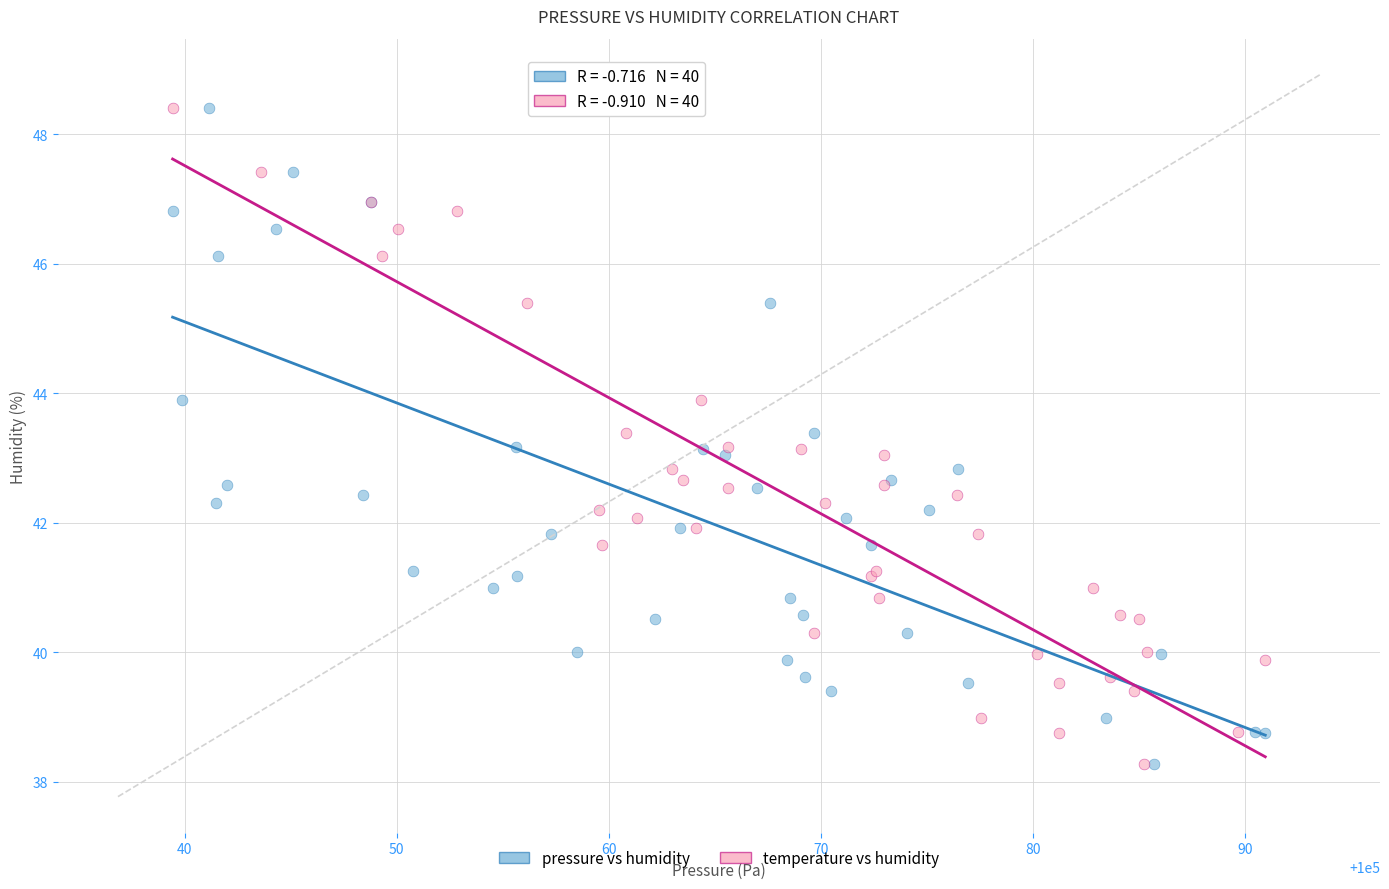

What are all the series names shown in the legend?

pressure vs humidity, temperature vs humidity